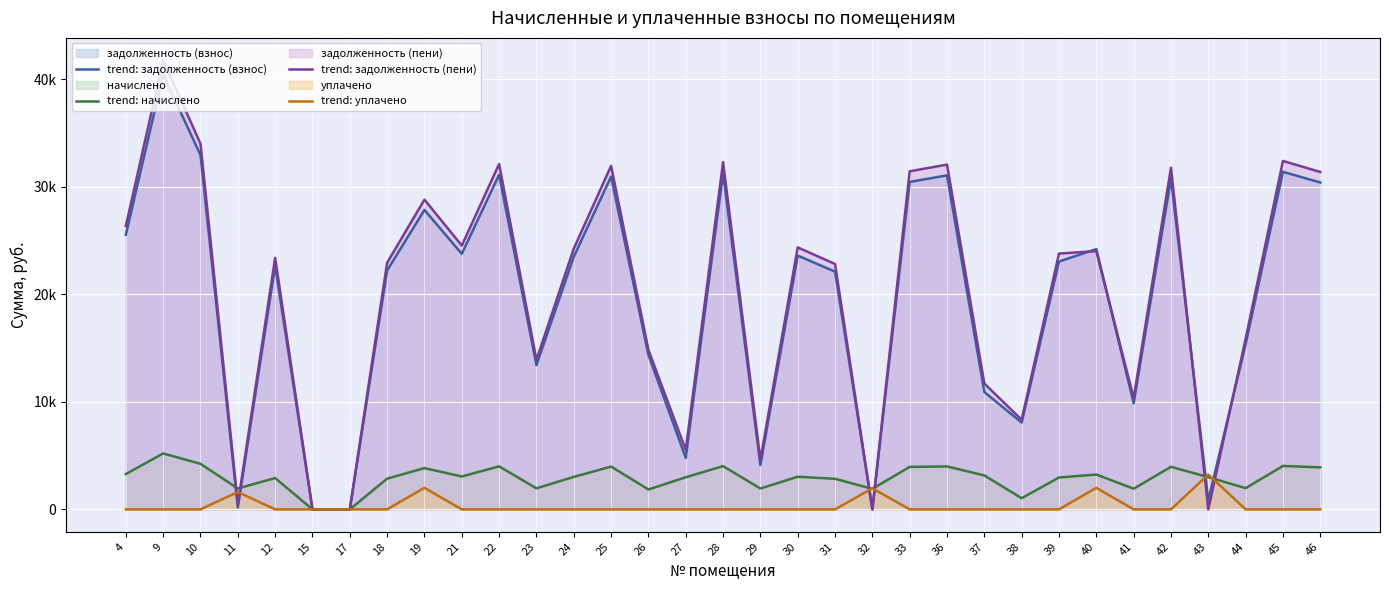

At which category is the sum across all series the highest?

9